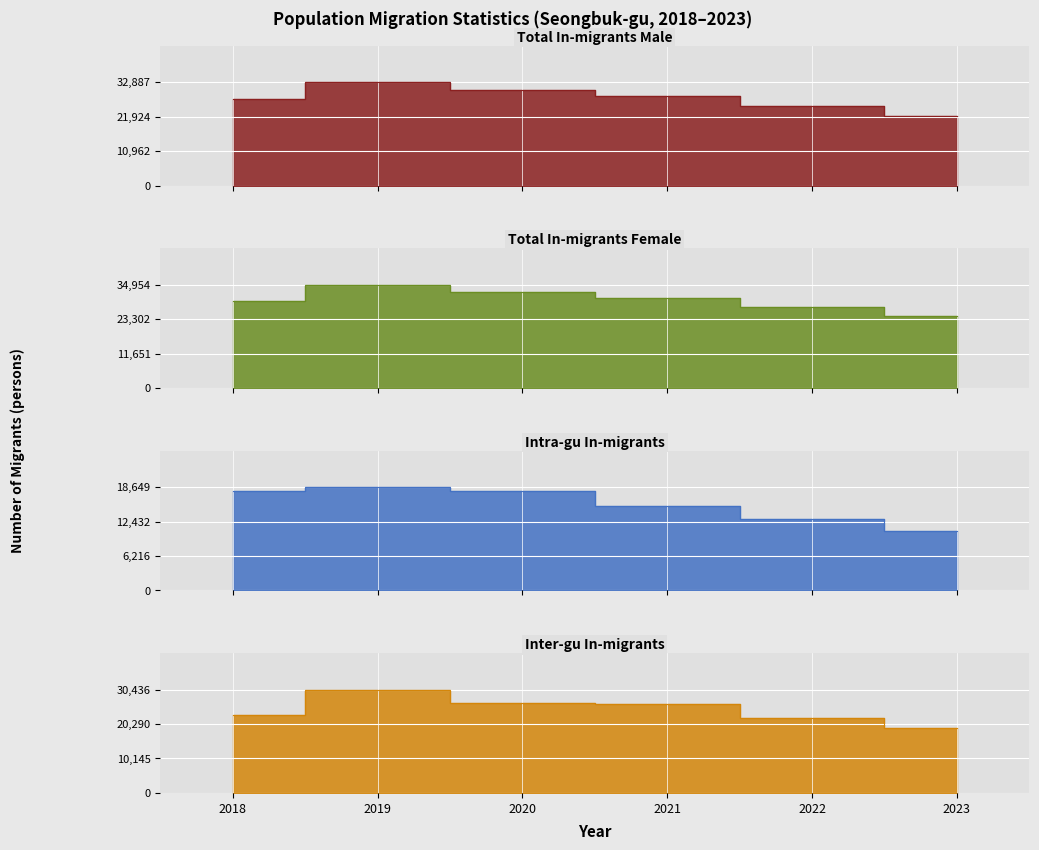

Which series has the largest total across all categories?

Total In-migrants Female